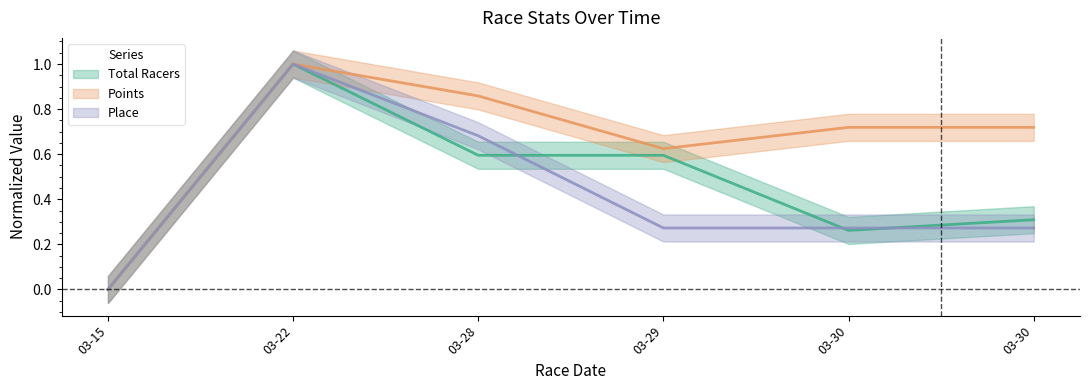

True or false: Place and Points cross at least once.

False